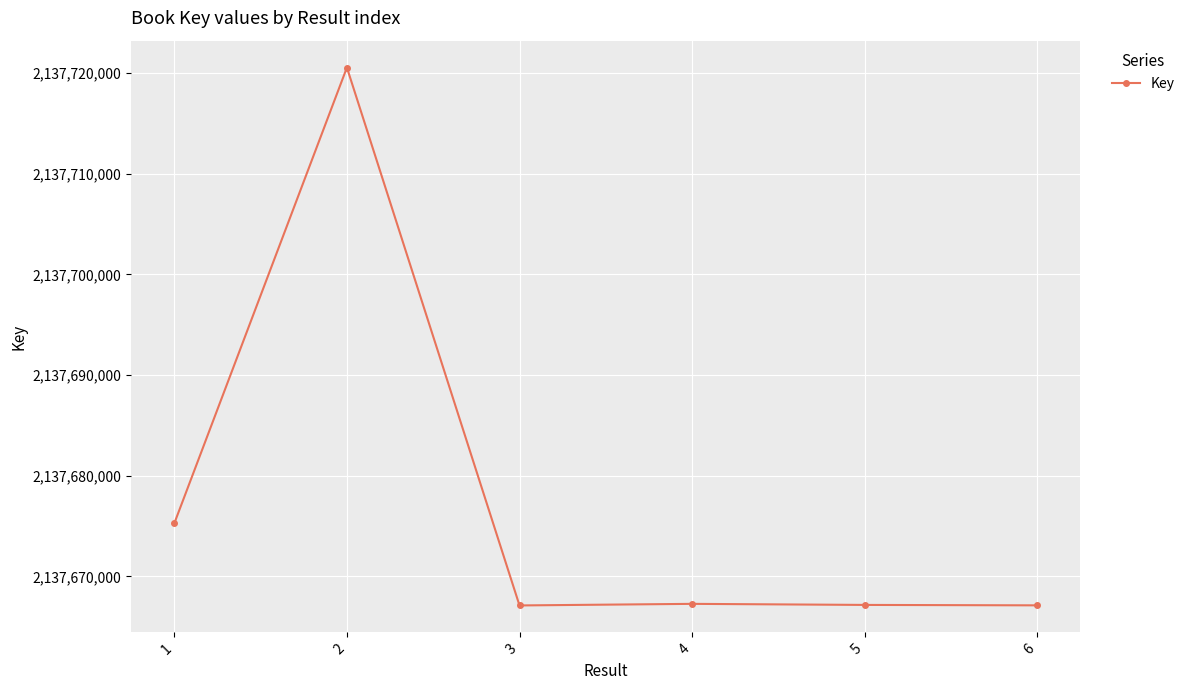

The chart shows a value of 3728750989 at 2. True or false?

False